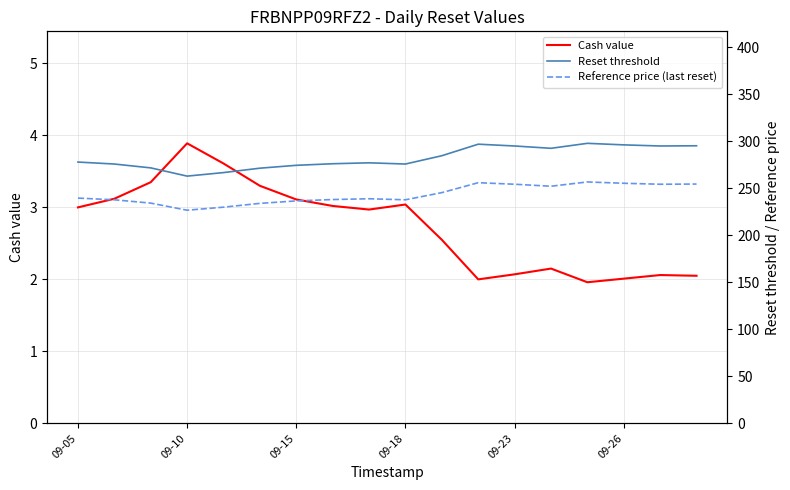

How many lines are shown in the chart?

3